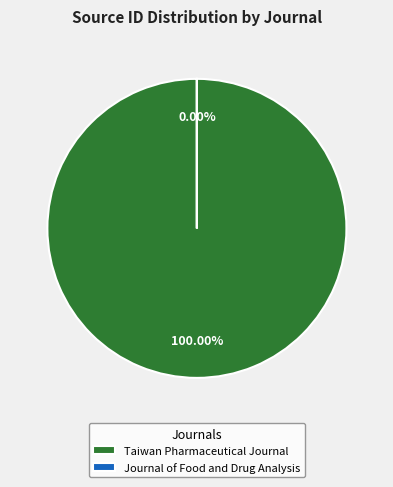

The Taiwan Pharmaceutical Journal slice represents 100% of the pie. True or false?

True